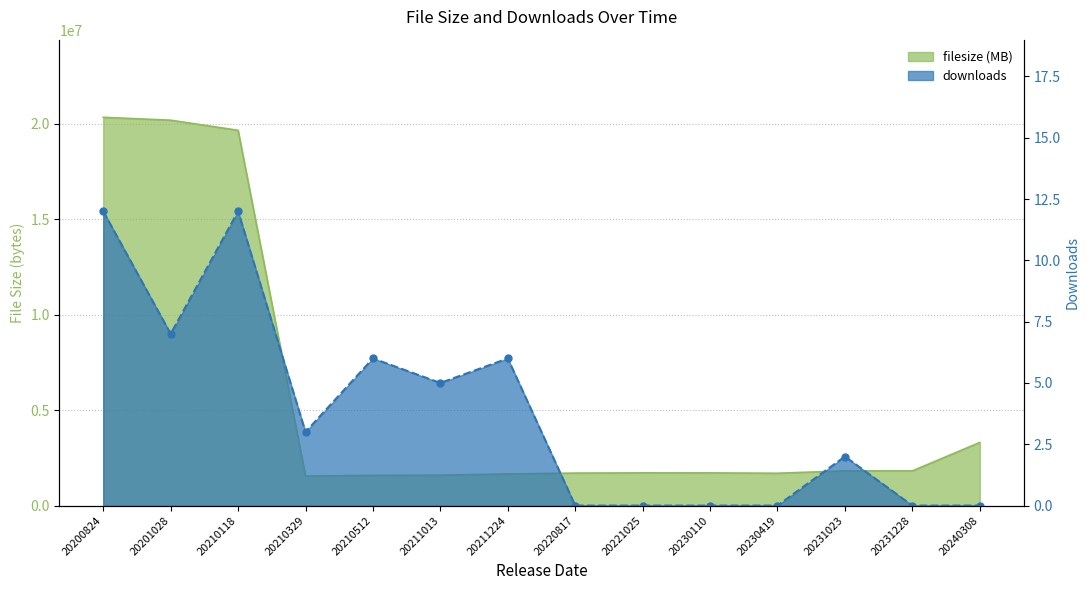

True or false: downloads and filesize (MB) intersect in this chart.

False